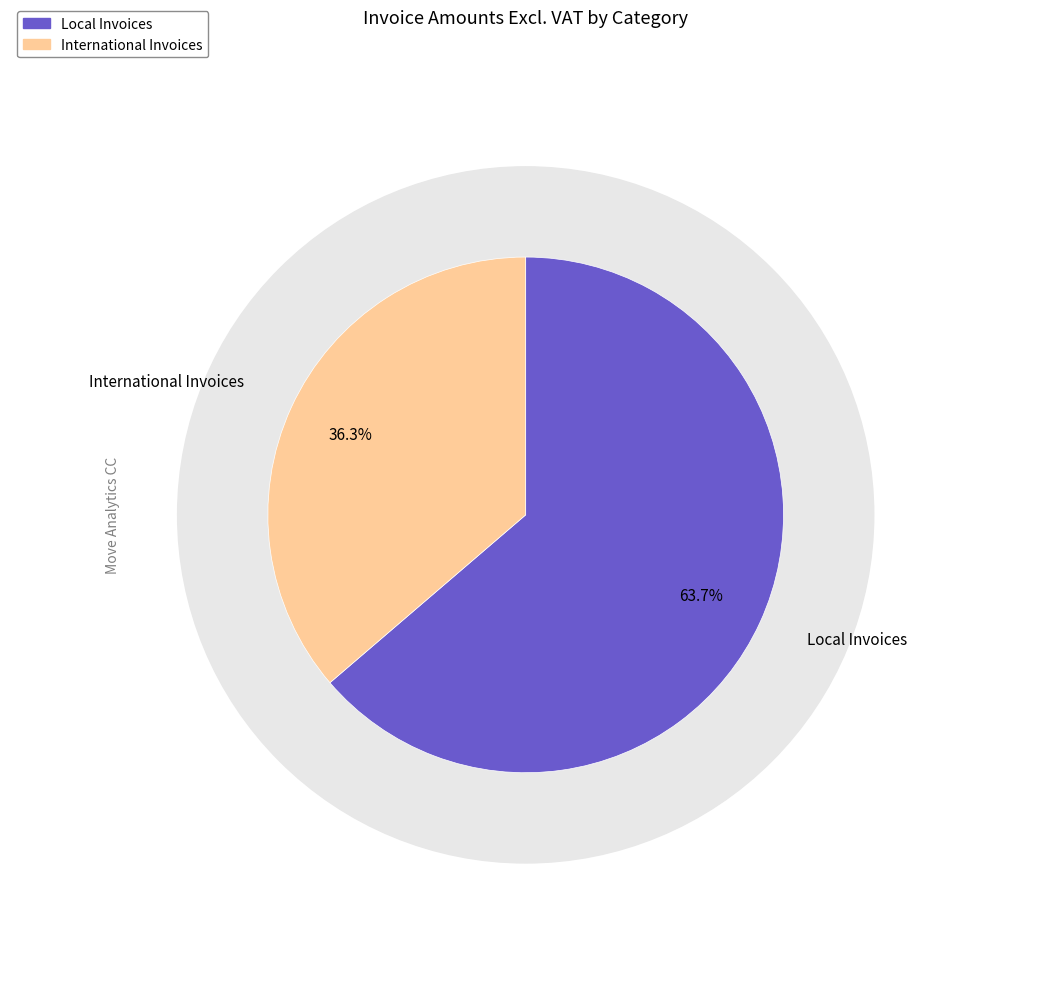

The International Invoices slice represents 36% of the pie. True or false?

True